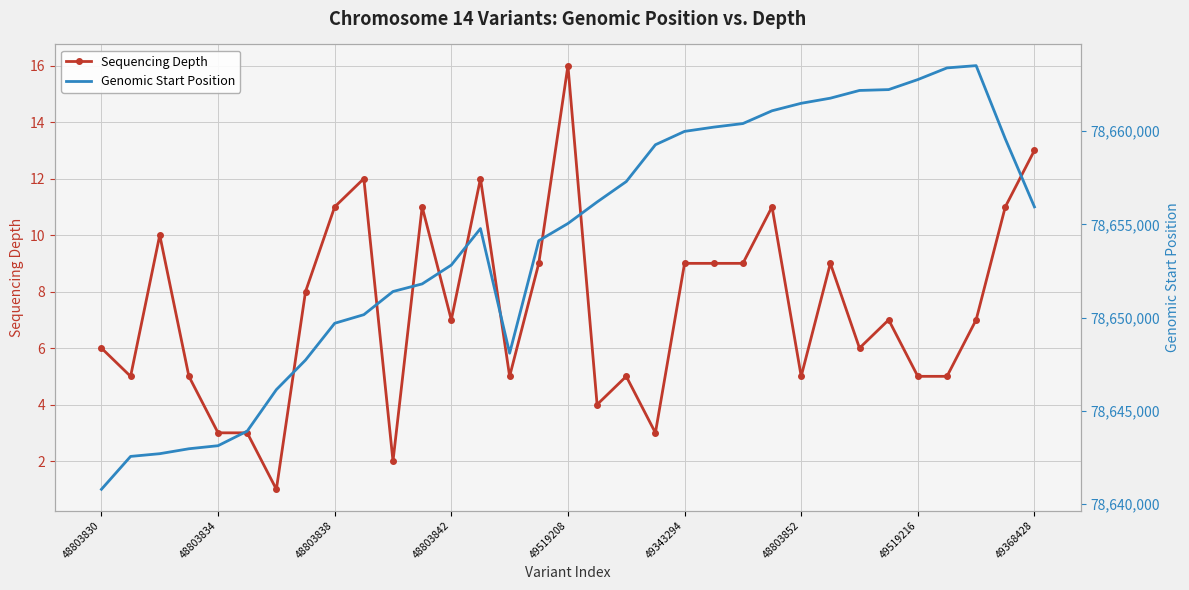

At how many categories does at least one series exceed 7772631?

33